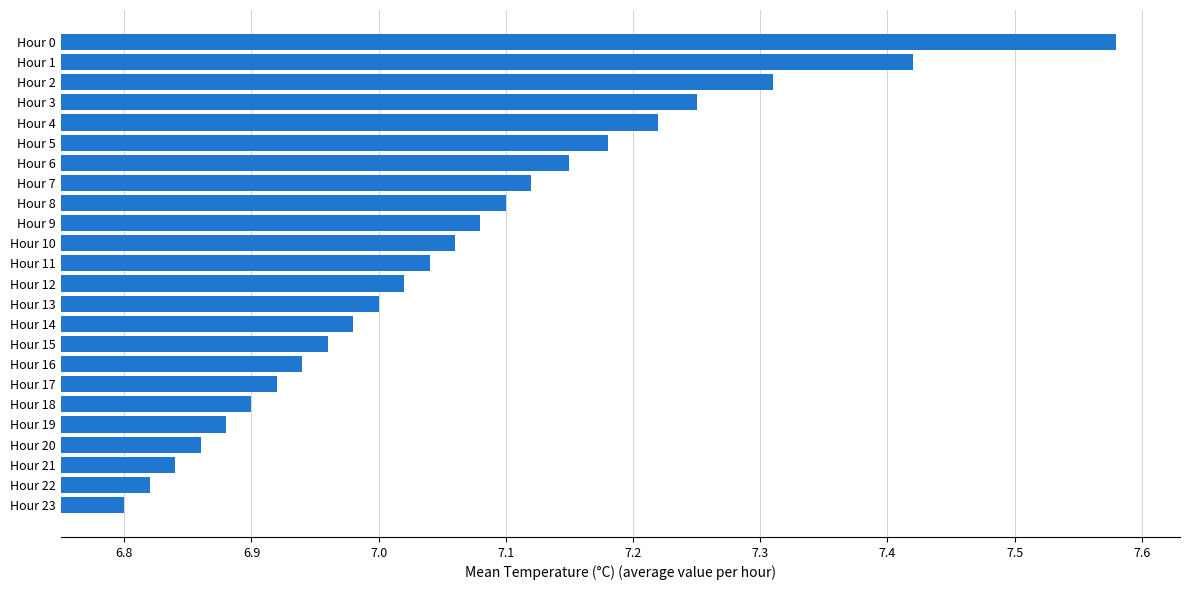

At which label is the value closest to 7?

Hour 13